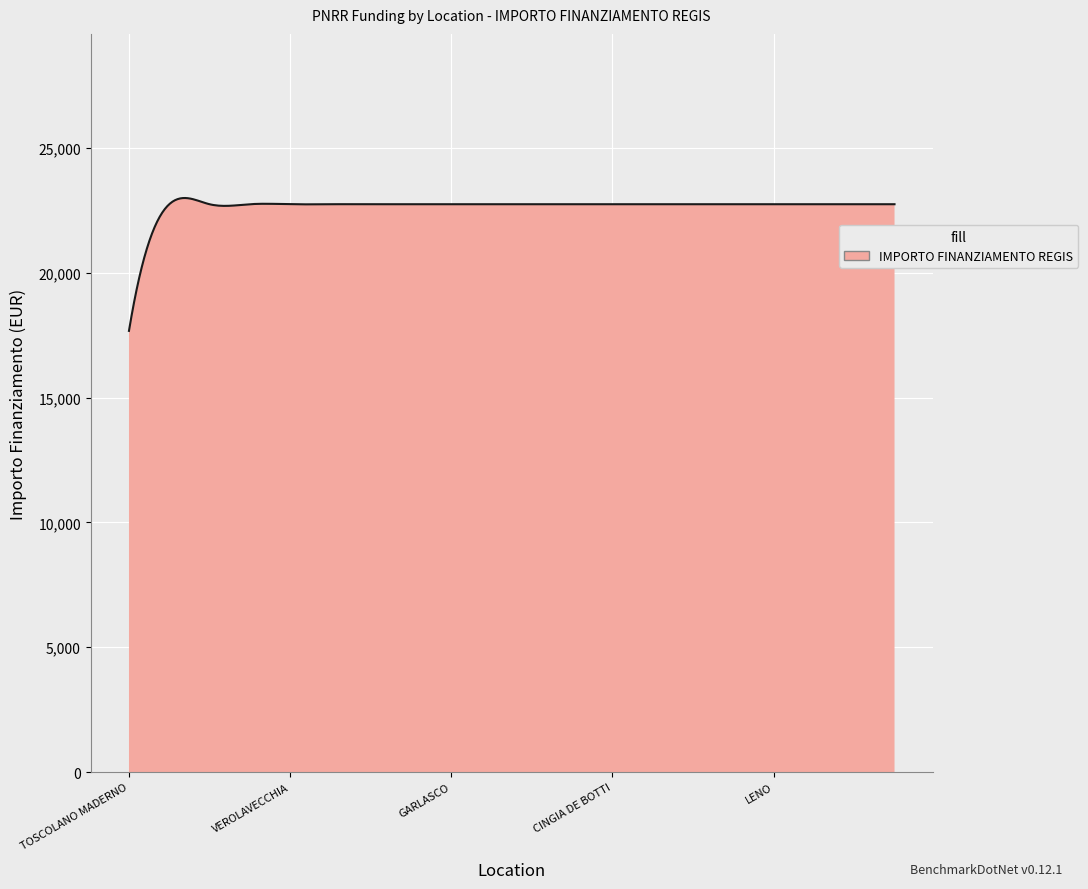

What is the maximum value shown in the chart?

22998.8